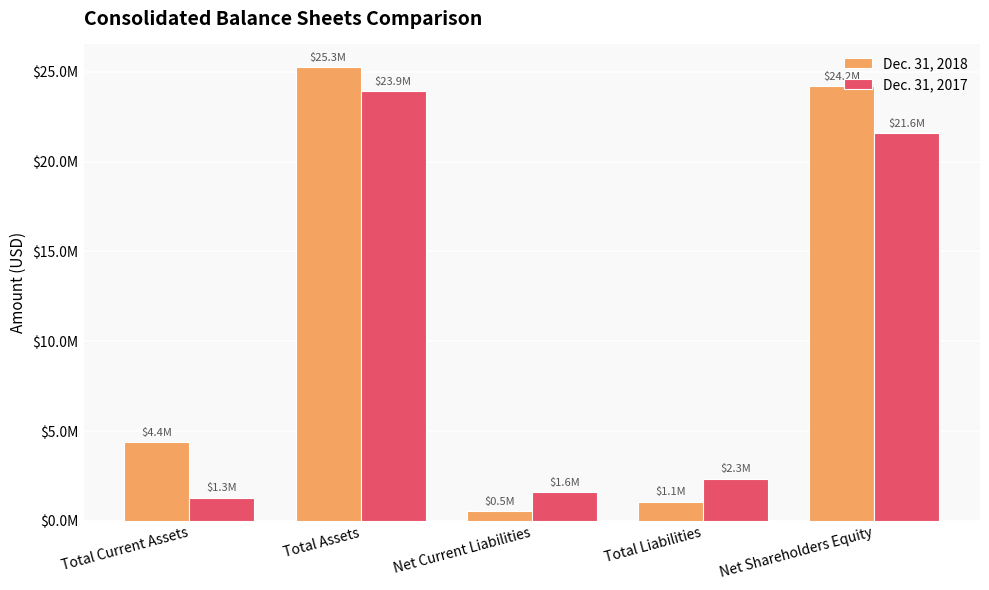

What are all the series names shown in the legend?

Dec. 31, 2018, Dec. 31, 2017